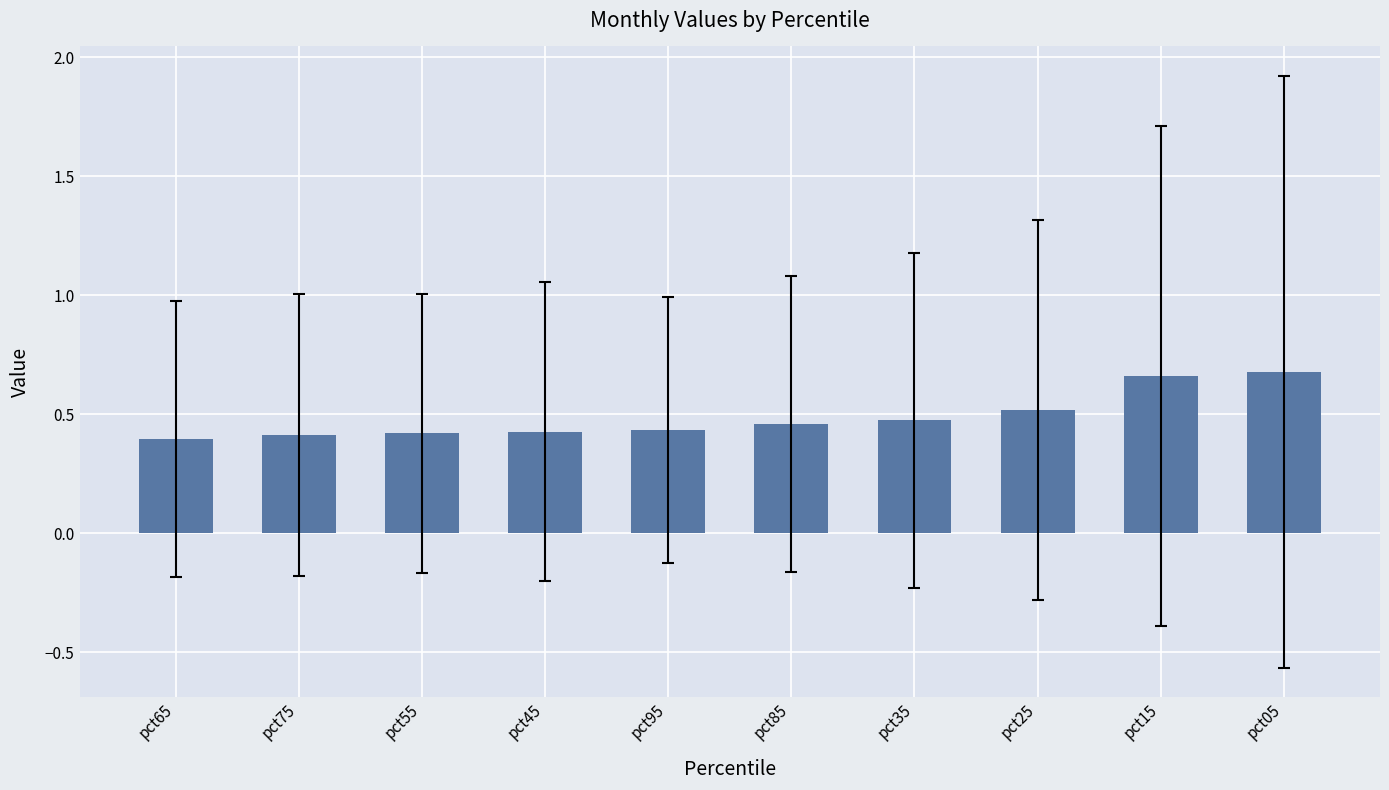

Count the number of categories in the chart.

10